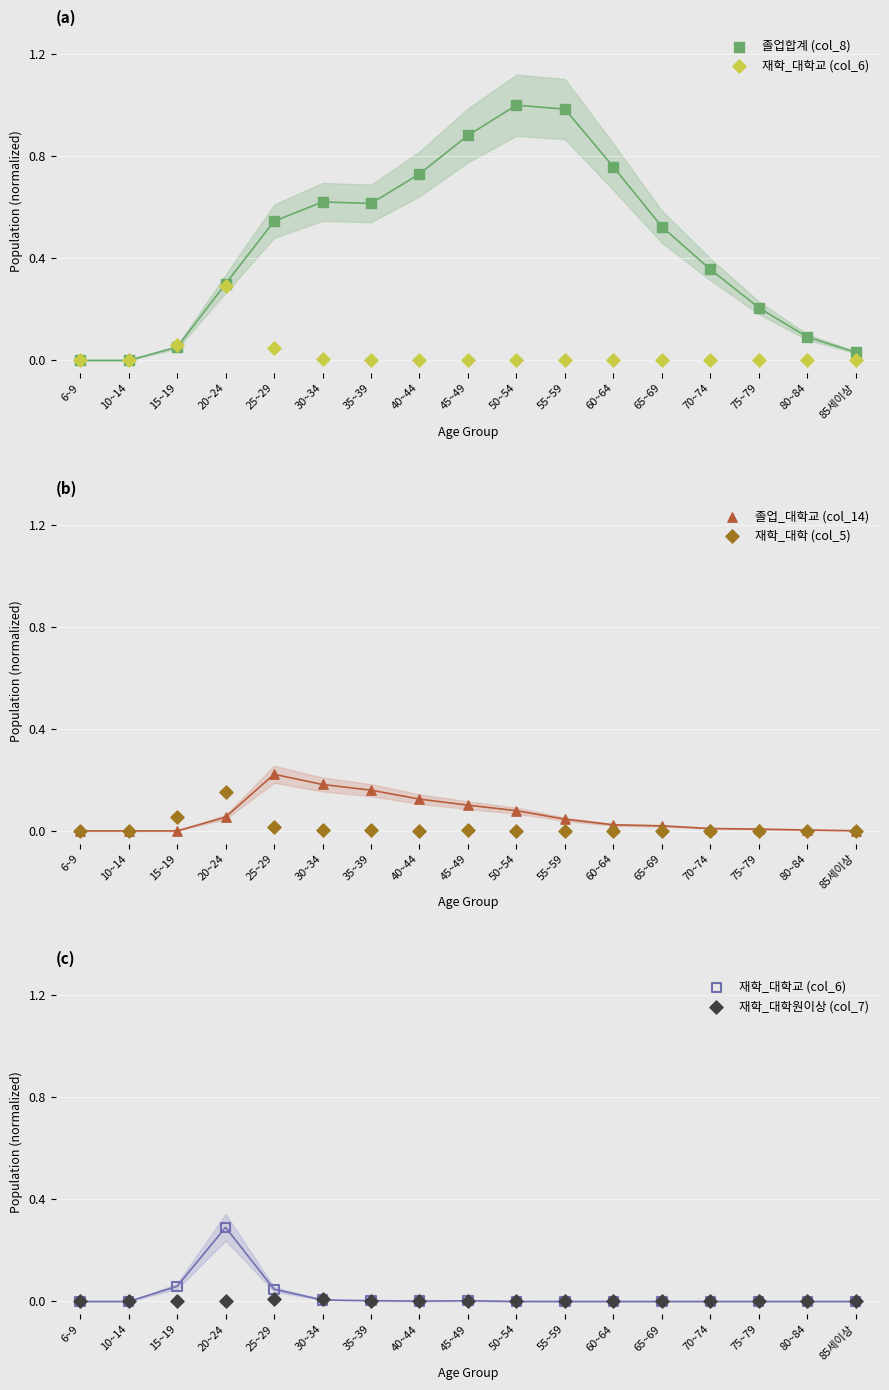

Which series has the largest Y range (max minus min)?

졸업합계 (col_8)